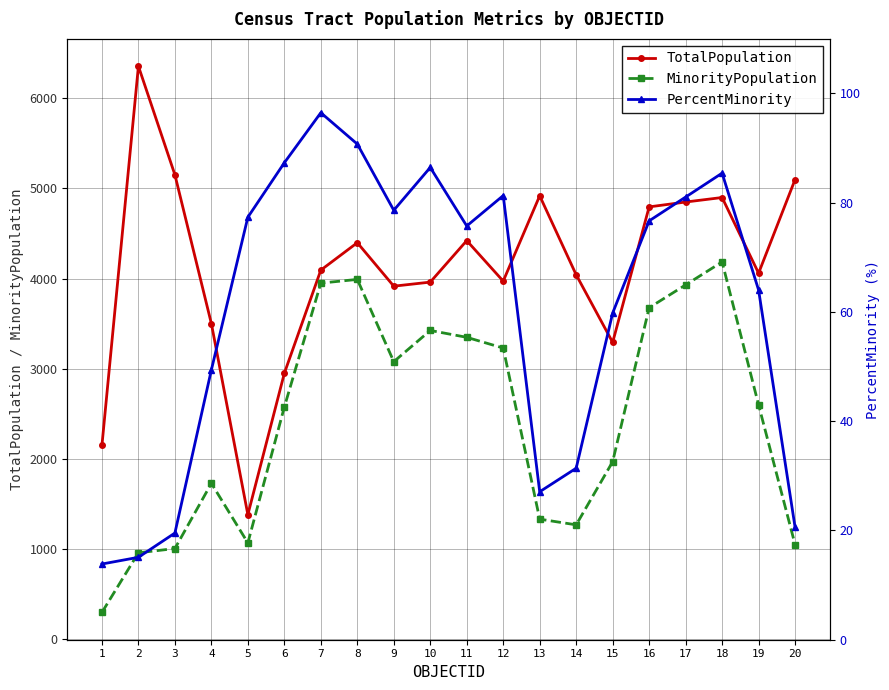

How many lines are shown in the chart?

3